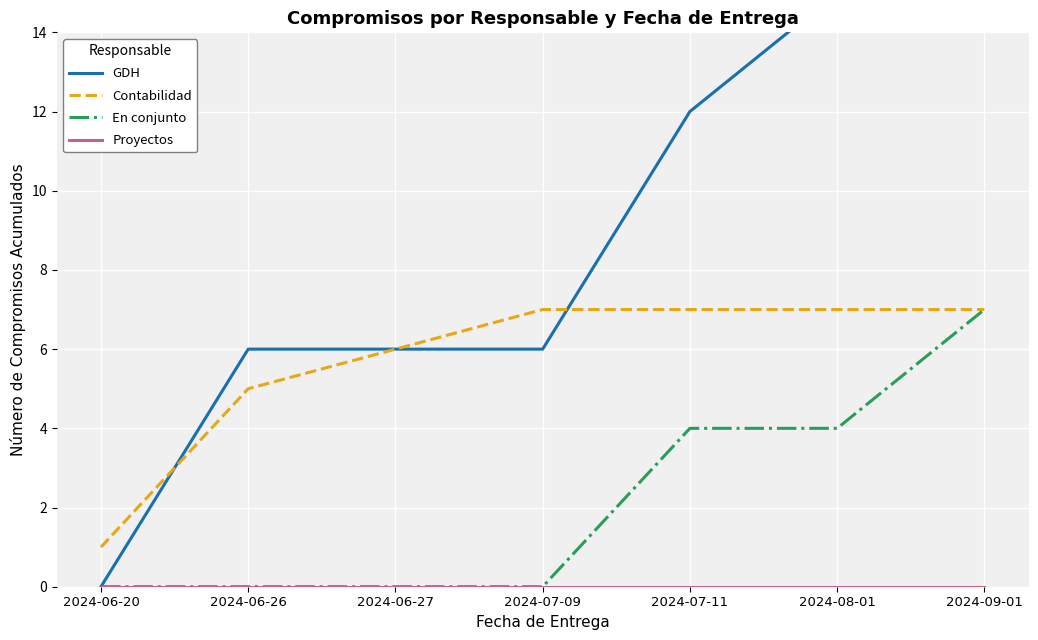

What is the average value of the GDH series?

9